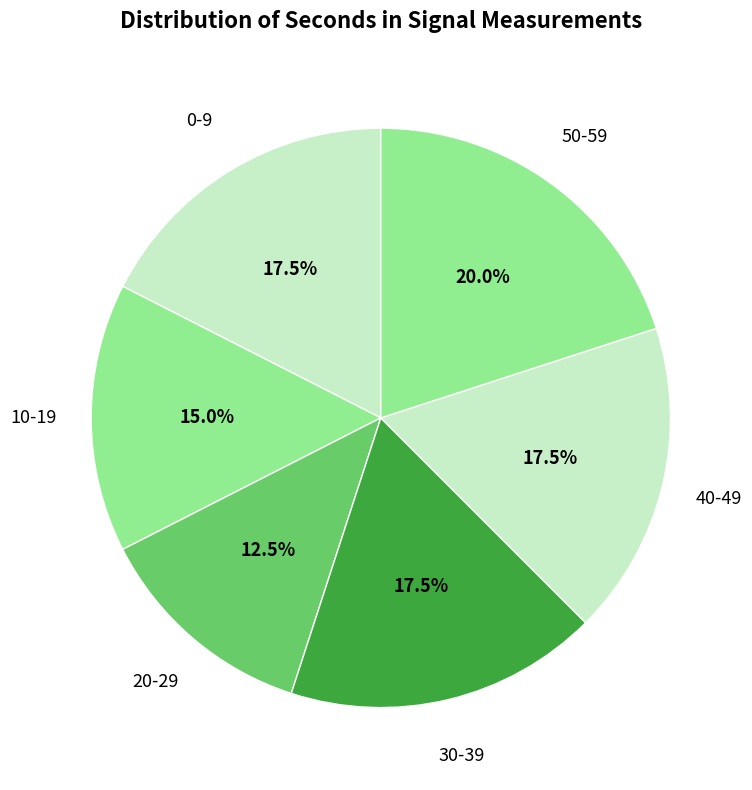

Is 50-59 the majority of the pie?

No